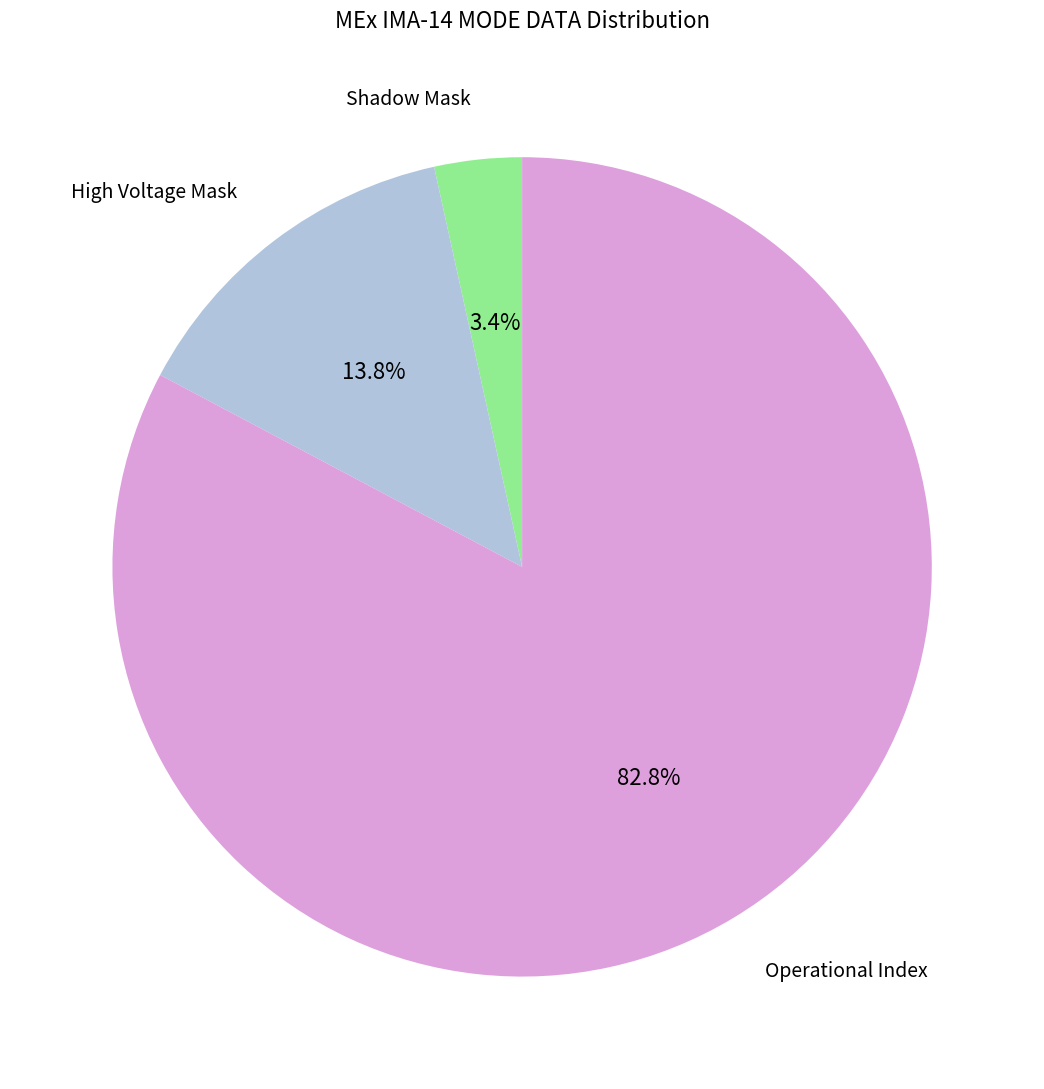

Is there any slice that represents more than half of the pie?

Yes